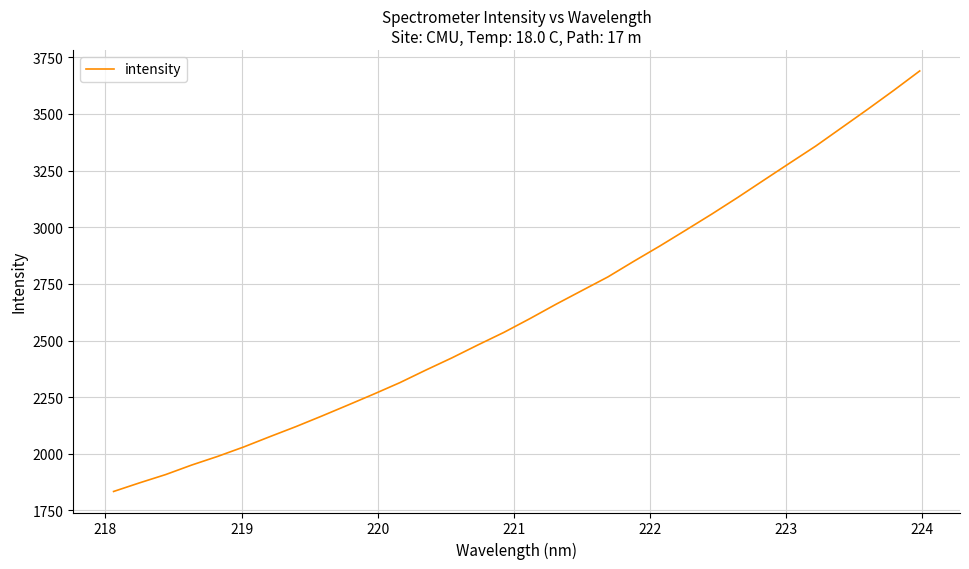

What is the smallest value displayed?

1833.9